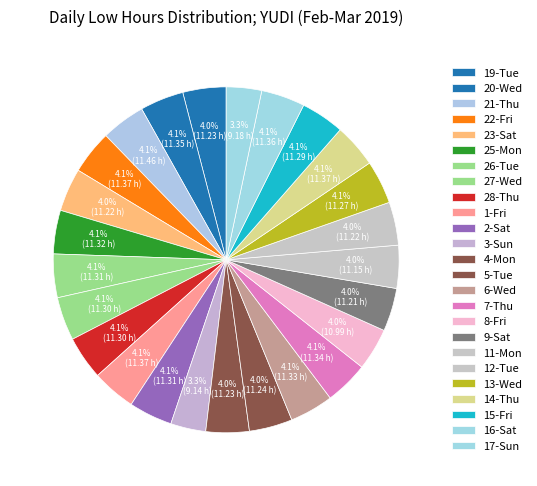

Count the number of slices in the pie.

25